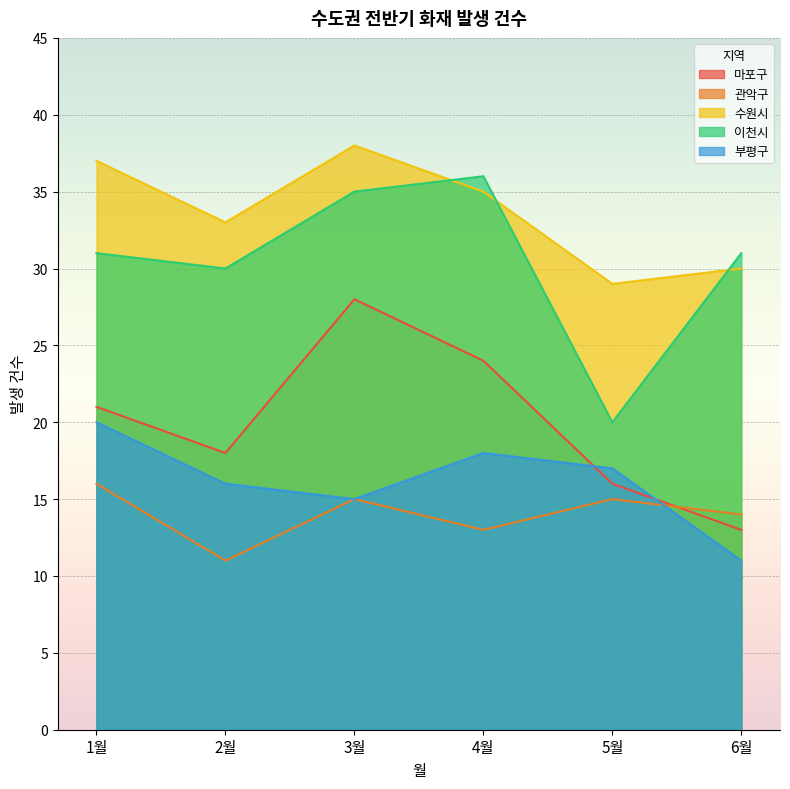

Where is the first local minimum for 마포구?

2월